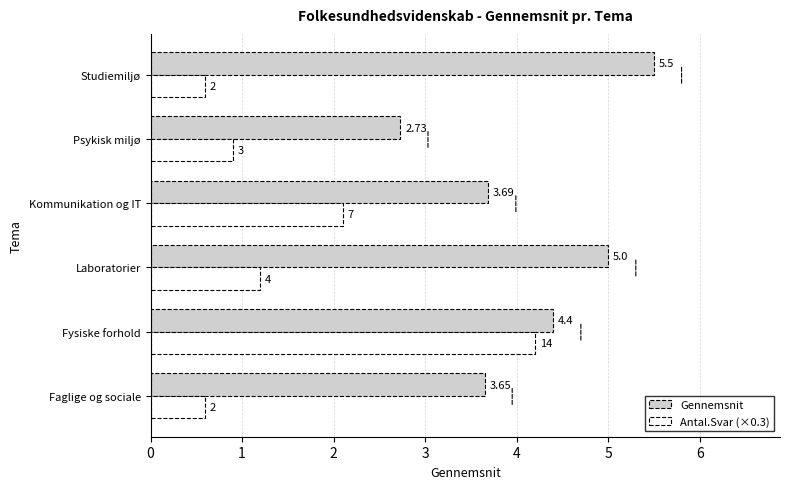

Which series changed the most between Kommunikation og IT and Studiemiljø?

Gennemsnit